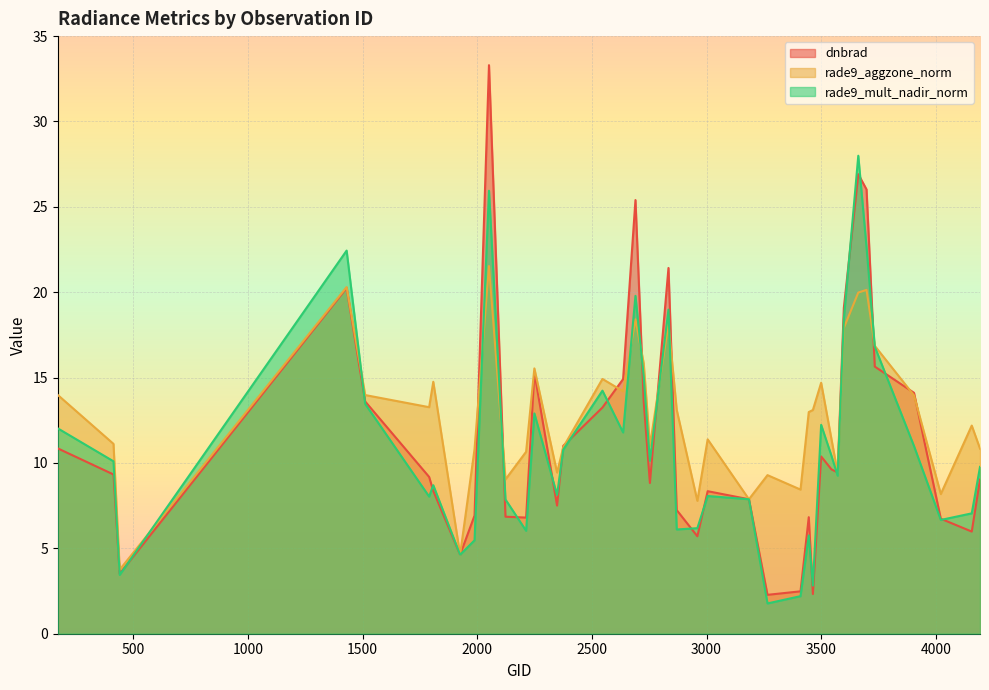

Reading left to right, list all the values displayed in this chart.

dnbrad: 170=10.9	413=9.3	440=3.5	1430=20.3	1511=13.6	1790=9.2	1808=8.4	1925=4.6	1988=6.9	2051=33.3	2123=6.9	2213=6.8	2249=15.3	2348=7.5	2375=11.0	2546=13.2	2636=14.9	2690=25.4	2726=13.6	2753=8.8	2834=21.4	2870=7.2	2960=5.7	3005=8.3	3185=7.9	3266=2.3	3410=2.5	3446=6.8	3464=2.3	3500=10.4	3545=9.6	3572=9.4	3599=19.1	3662=26.9	3698=26.0	3734=15.6	3905=14.1	4022=6.7	4157=6.0	4193=9.0
rade9_aggzone_norm: 170=14.0	413=11.1	440=3.8	1430=20.3	1511=14.0	1790=13.3	1808=14.8	1925=4.6	1988=10.8	2051=21.5	2123=9.0	2213=10.7	2249=15.5	2348=9.4	2375=10.9	2546=14.9	2636=14.2	2690=18.4	2726=15.8	2753=11.0	2834=18.1	2870=13.1	2960=7.8	3005=11.4	3185=7.9	3266=9.3	3410=8.4	3446=13.0	3464=13.1	3500=14.7	3545=11.4	3572=9.4	3599=17.9	3662=20.0	3698=20.1	3734=16.9	3905=14.0	4022=8.2	4157=12.2	4193=10.8
rade9_mult_nadir_norm: 170=12.0	413=10.1	440=3.4	1430=22.4	1511=13.5	1790=8.0	1808=8.7	1925=4.6	1988=5.5	2051=25.9	2123=7.9	2213=6.0	2249=12.9	2348=8.1	2375=10.8	2546=14.2	2636=11.8	2690=19.8	2726=15.1	2753=10.1	2834=19.0	2870=6.1	2960=6.2	3005=8.1	3185=7.9	3266=1.8	3410=2.2	3446=5.8	3464=2.8	3500=12.2	3545=10.4	3572=9.3	3599=18.4	3662=28.0	3698=22.6	3734=16.8	3905=11.0	4022=6.7	4157=7.0	4193=9.8